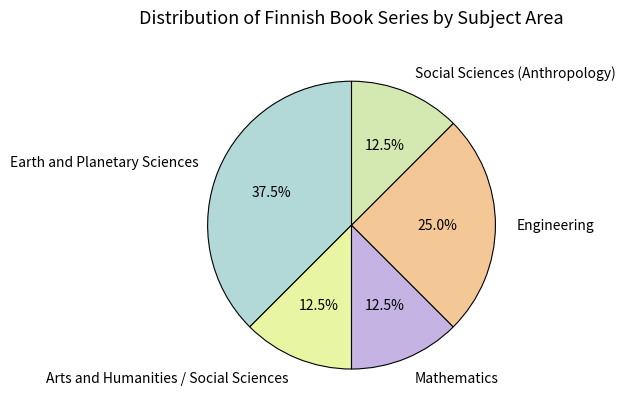

Does Social Sciences (Anthropology) account for over 50% of the chart?

No